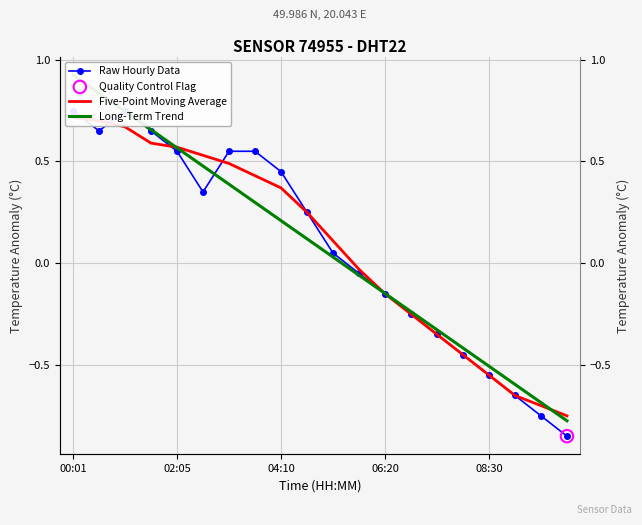

At how many categories does at least one series exceed 0?

11